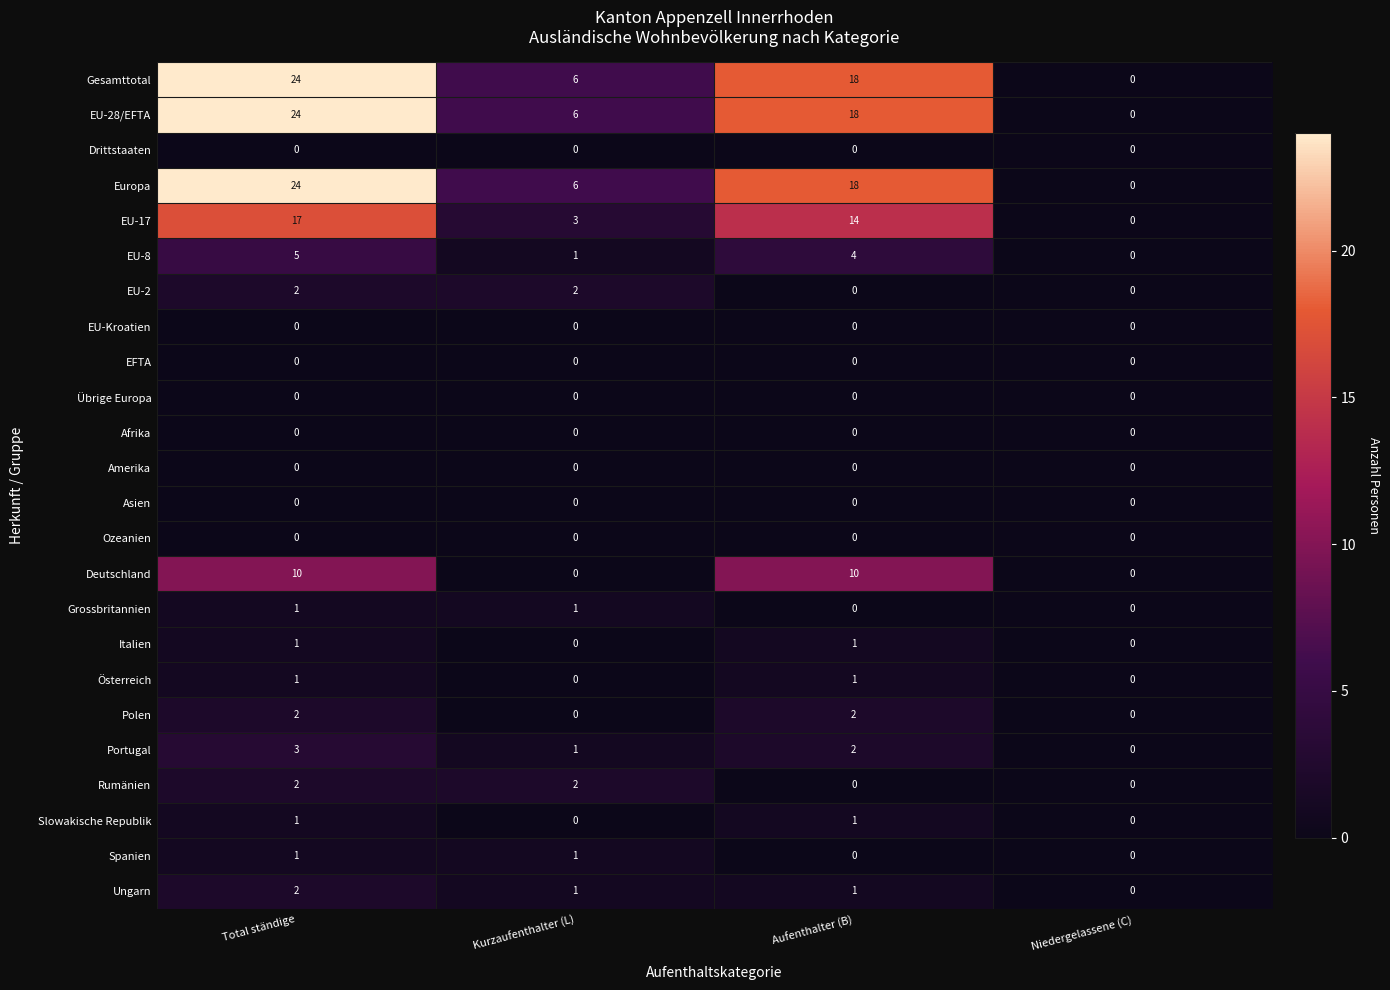

Where does the Portugal series first go above 2?

Total ständige